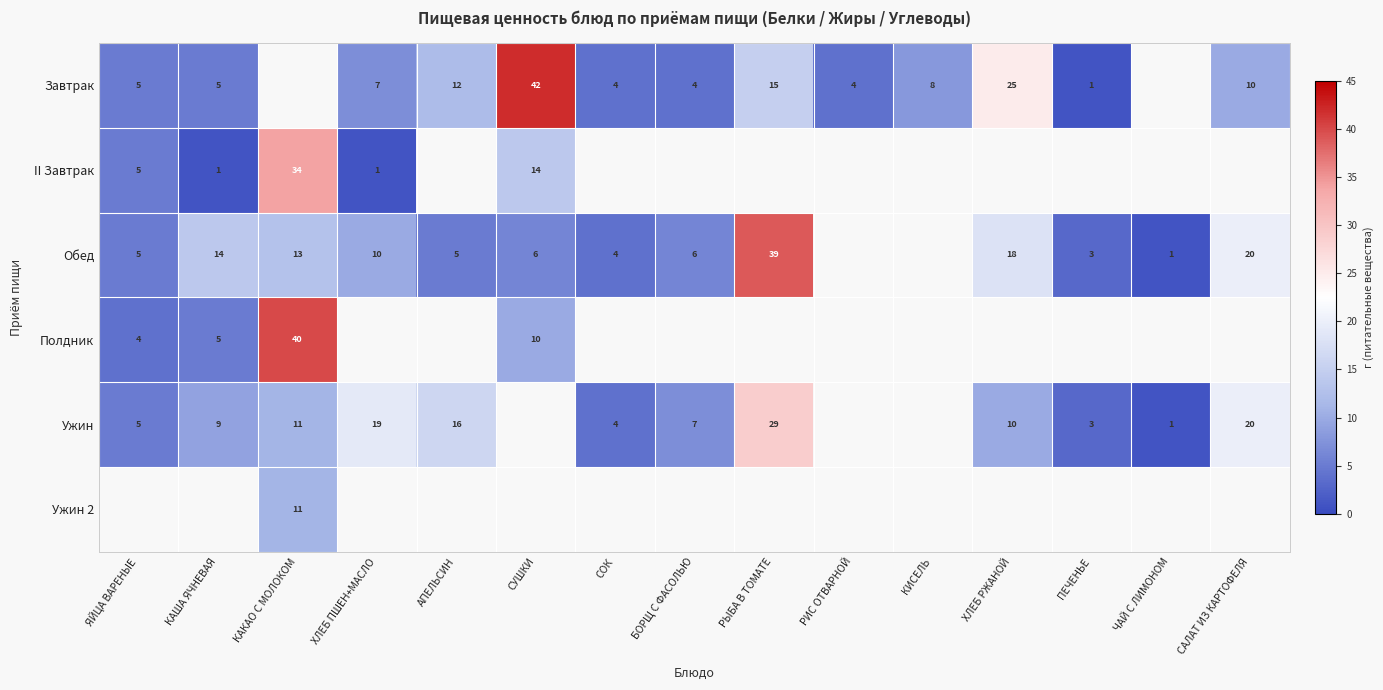

Is the value of Обед at БОРЩ С ФАСОЛЬЮ greater than the value of Завтрак at КИСЕЛЬ?

No